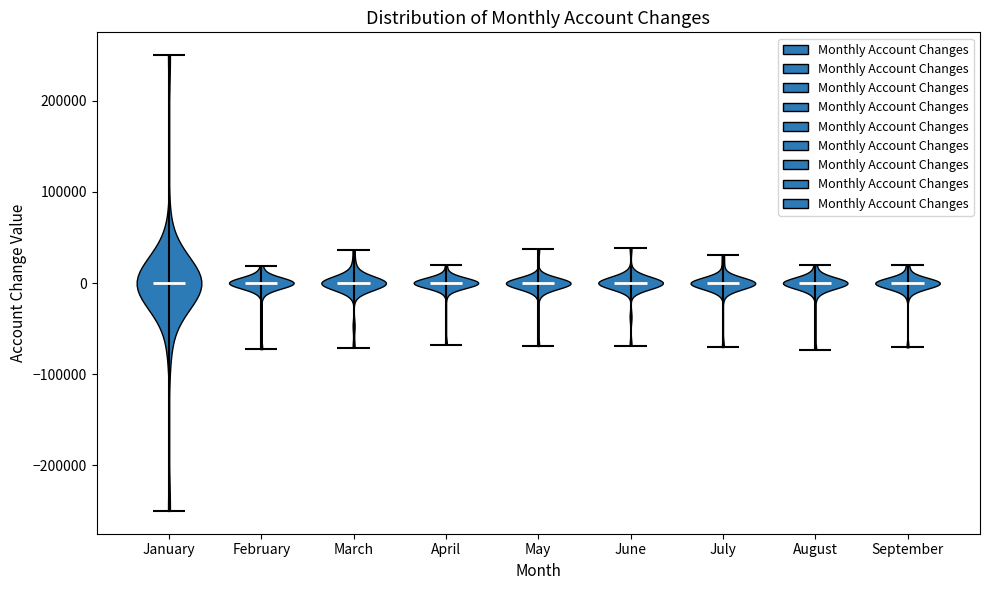

Reading left to right, read every violin against the y-axis: where its median line is, and the lowest and highest points it reaches. The values are not printed on the chart, so give them approximately, as read against the axis.

January: median line 0, lowest point -250000, highest point 250000
February: median line 0, lowest point -70000, highest point 20000
March: median line 0, lowest point -70000, highest point 40000
April: median line 0, lowest point -70000, highest point 20000
May: median line 0, lowest point -70000, highest point 40000
June: median line 0, lowest point -70000, highest point 40000
July: median line 0, lowest point -70000, highest point 30000
August: median line 0, lowest point -70000, highest point 20000
September: median line 0, lowest point -70000, highest point 20000